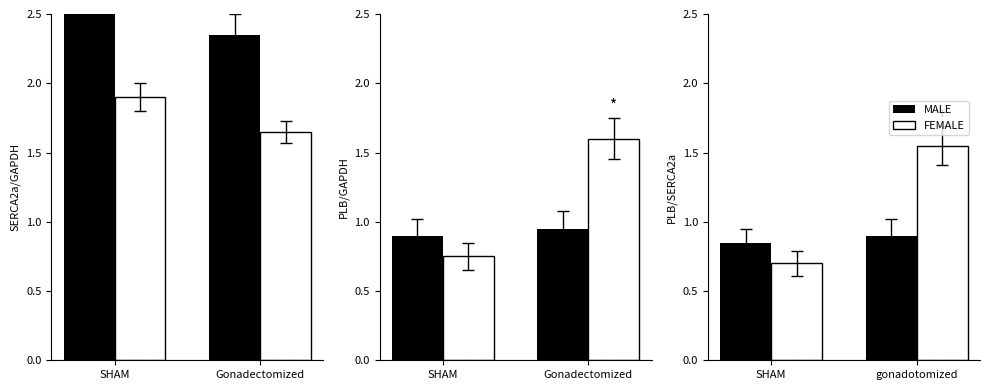

How many categories are shown in the chart?

2